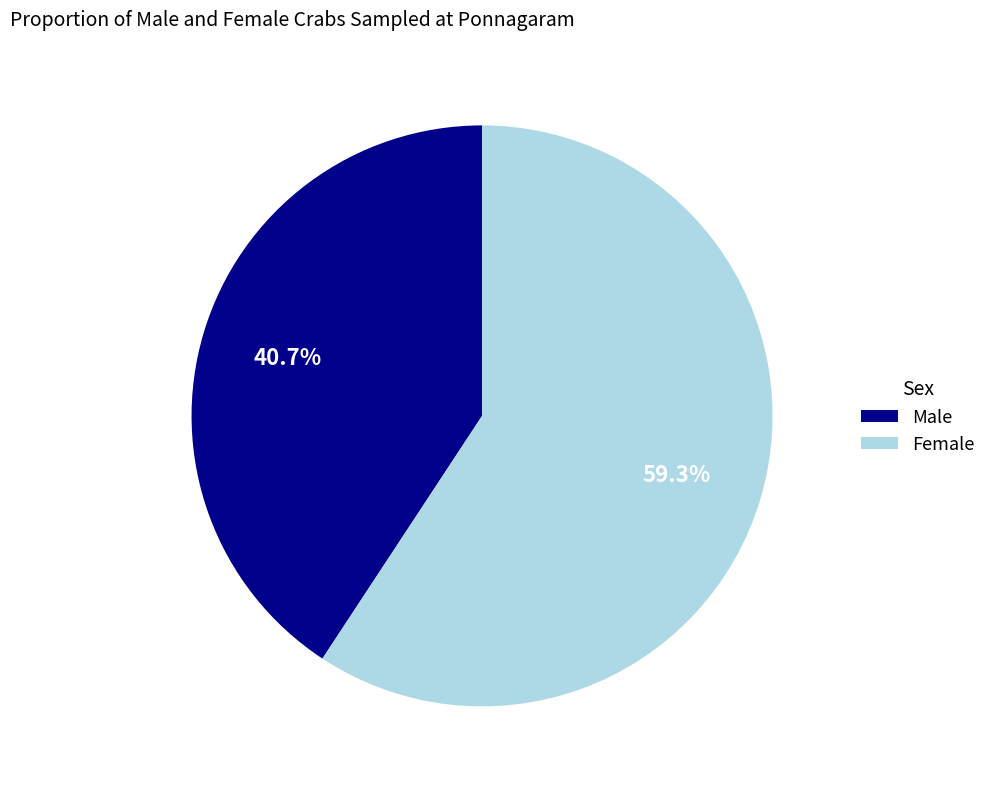

The Male slice represents 41% of the pie. True or false?

True